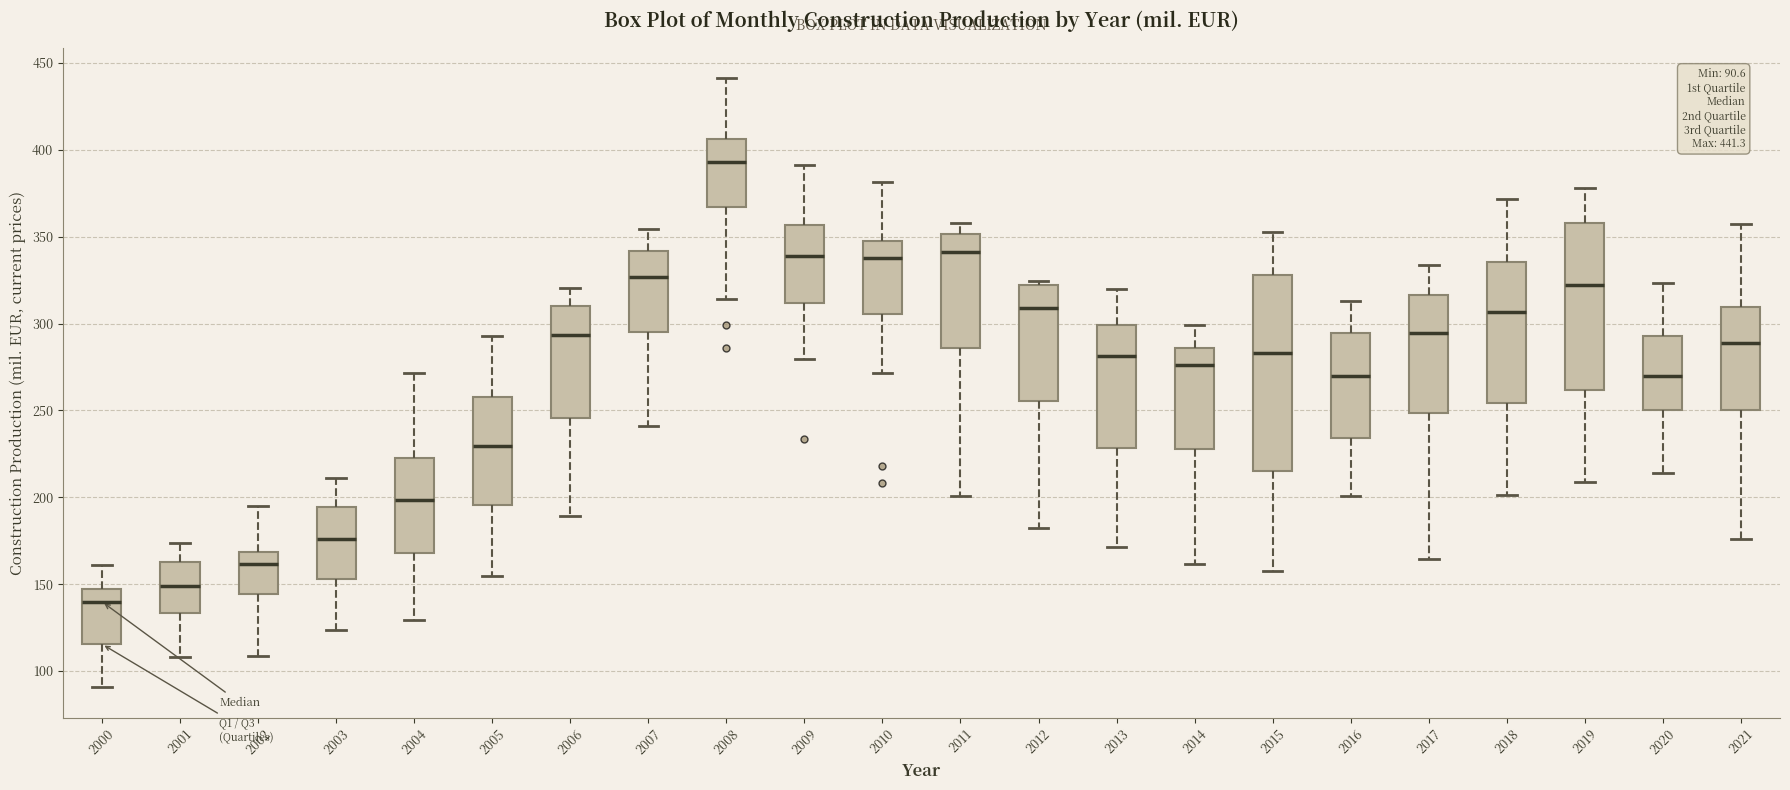

Which box's median line is the highest?

2008